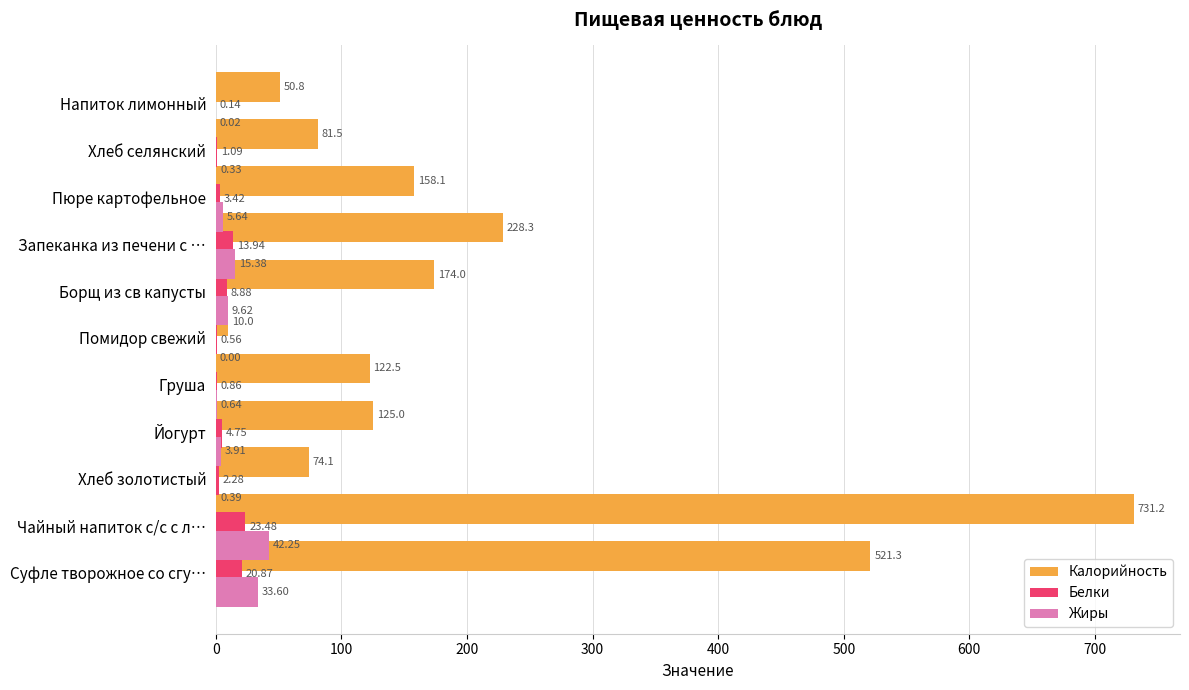

At how many categories does at least one series exceed 332?

2